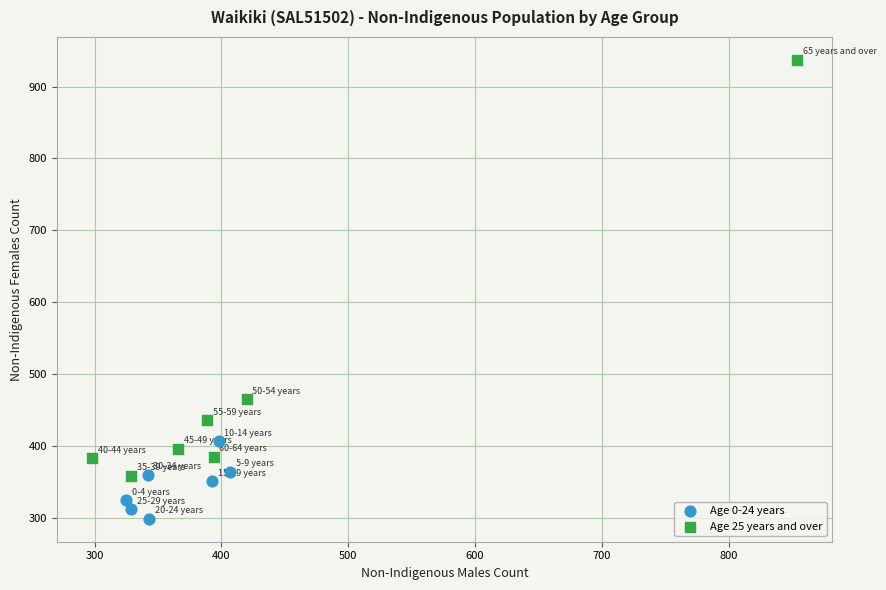

Which series has the largest Y range (max minus min)?

Age 25 years and over